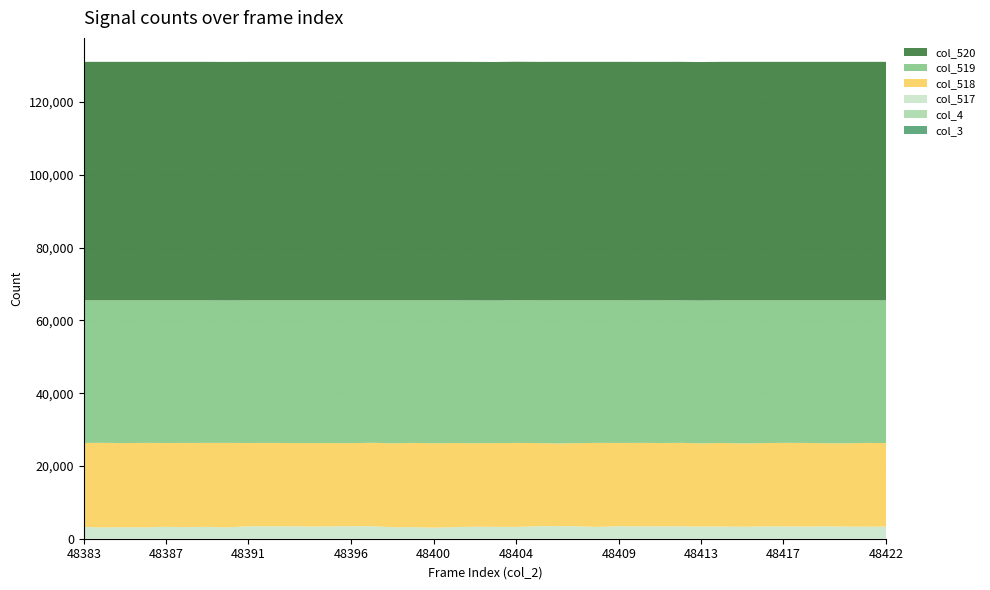

Reading left to right, list all the values displayed in this chart.

col_3: 48383=0	48384=0	48385=0	48386=0	48387=0	48388=0	48389=0	48390=0	48391=0	48392=0	48393=0	48394=0	48395=0	48396=0	48397=0	48398=0	48399=0	48400=0	48401=0	48402=0	48403=0	48404=0	48405=0	48406=0	48407=0	48408=0	48409=0	48410=0	48411=0	48412=0	48413=0	48414=0	48415=0	48416=0	48417=0	48418=0	48419=0	48420=0	48421=0	48422=0
col_4: 48383=0	48384=0	48385=0	48386=0	48387=0	48388=0	48389=0	48390=0	48391=0	48392=0	48393=0	48394=0	48395=0	48396=0	48397=0	48398=0	48399=0	48400=0	48401=0	48402=0	48403=0	48404=0	48405=0	48406=0	48407=0	48408=0	48409=0	48410=0	48411=0	48412=0	48413=0	48414=0	48415=0	48416=0	48417=0	48418=0	48419=0	48420=0	48421=0	48422=0
col_517: 48383=3220	48384=3119	48385=3152	48386=3145	48387=3252	48388=3202	48389=3251	48390=3145	48391=3404	48392=3428	48393=3419	48394=3354	48395=3405	48396=3450	48397=3440	48398=3160	48399=3195	48400=3031	48401=3184	48402=3302	48403=3266	48404=3241	48405=3440	48406=3480	48407=3415	48408=3250	48409=3450	48410=3390	48411=3415	48412=3403	48413=3340	48414=3355	48415=3290	48416=3381	48417=3394	48418=3340	48419=3388	48420=3330	48421=3298	48422=3336
col_518: 48383=23106	48384=23238	48385=23133	48386=23200	48387=23061	48388=23121	48389=23095	48390=23200	48391=22907	48392=22903	48393=22885	48394=22947	48395=22879	48396=22830	48397=22927	48398=23079	48399=23141	48400=23232	48401=23115	48402=22970	48403=23022	48404=23086	48405=22856	48406=22720	48407=22858	48408=23099	48409=22872	48410=22962	48411=22885	48412=22951	48413=22885	48414=22970	48415=22914	48416=22907	48417=22962	48418=22994	48419=22859	48420=22899	48421=23029	48422=22964
col_519: 48383=39209	48384=39178	48385=39250	48386=39190	48387=39222	48388=39212	48389=39189	48390=39168	48391=39224	48392=39204	48393=39231	48394=39234	48395=39251	48396=39255	48397=39168	48398=39296	48399=39199	48400=39272	48401=39236	48402=39247	48403=39208	48404=39239	48405=39235	48406=39335	48407=39262	48408=39186	48409=39213	48410=39179	48411=39231	48412=39181	48413=39259	48414=39210	48415=39331	48416=39247	48417=39179	48418=39201	48419=39288	48420=39306	48421=39208	48422=39235
col_520: 48383=65535	48384=65535	48385=65535	48386=65535	48387=65535	48388=65535	48389=65535	48390=65535	48391=65535	48392=65535	48393=65535	48394=65535	48395=65535	48396=65535	48397=65535	48398=65535	48399=65535	48400=65535	48401=65535	48402=65535	48403=65535	48404=65535	48405=65535	48406=65535	48407=65535	48408=65535	48409=65535	48410=65535	48411=65535	48412=65535	48413=65535	48414=65535	48415=65535	48416=65535	48417=65535	48418=65535	48419=65535	48420=65535	48421=65535	48422=65535